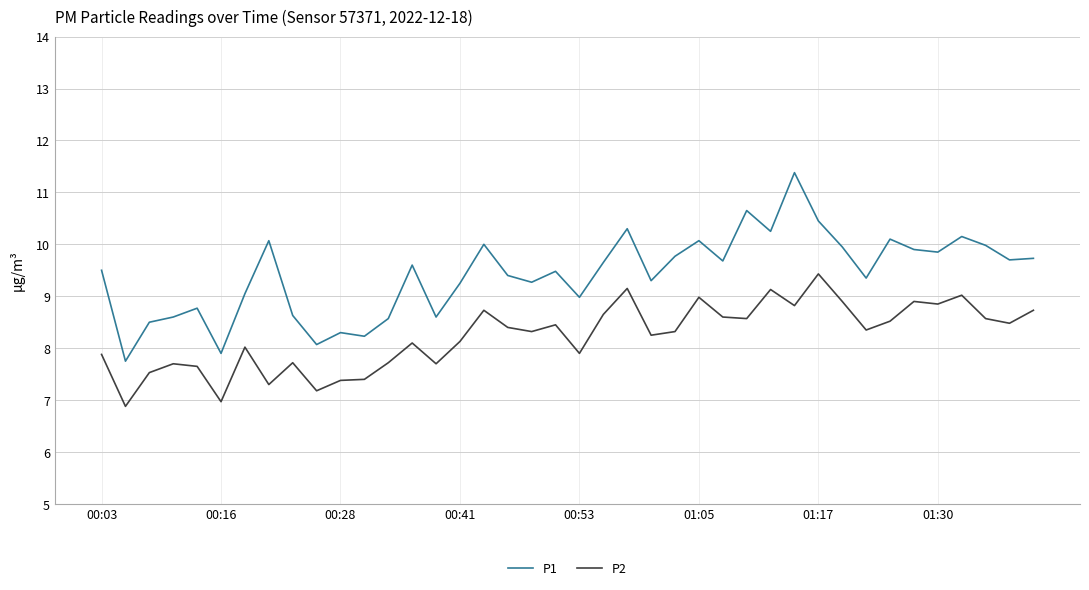

Which series has the largest total across all categories?

P1